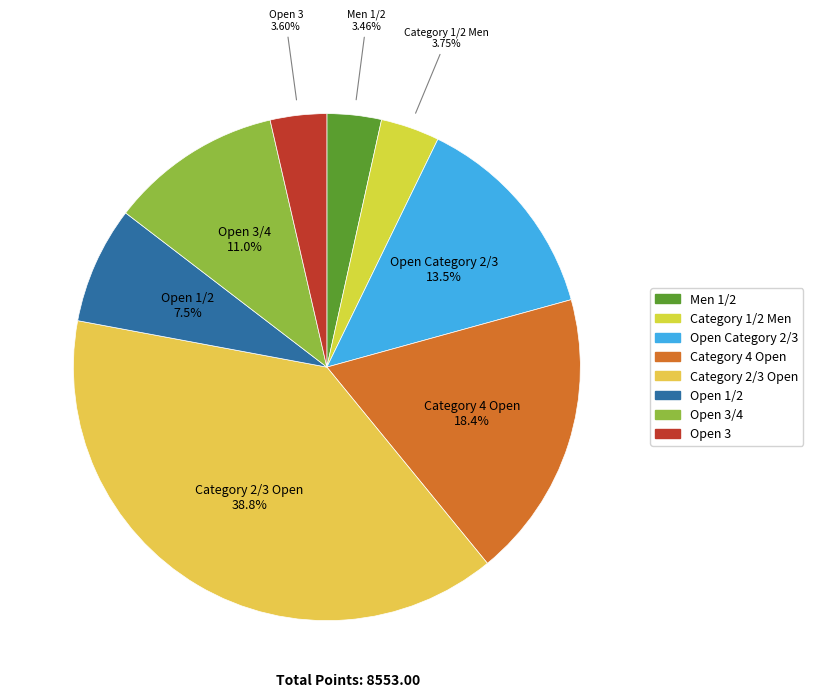

Rank the categories by value from highest to lowest.

Category 2/3 Open, Category 4 Open, Open Category 2/3, Open 3/4, Open 1/2, Category 1/2 Men, Open 3, Men 1/2